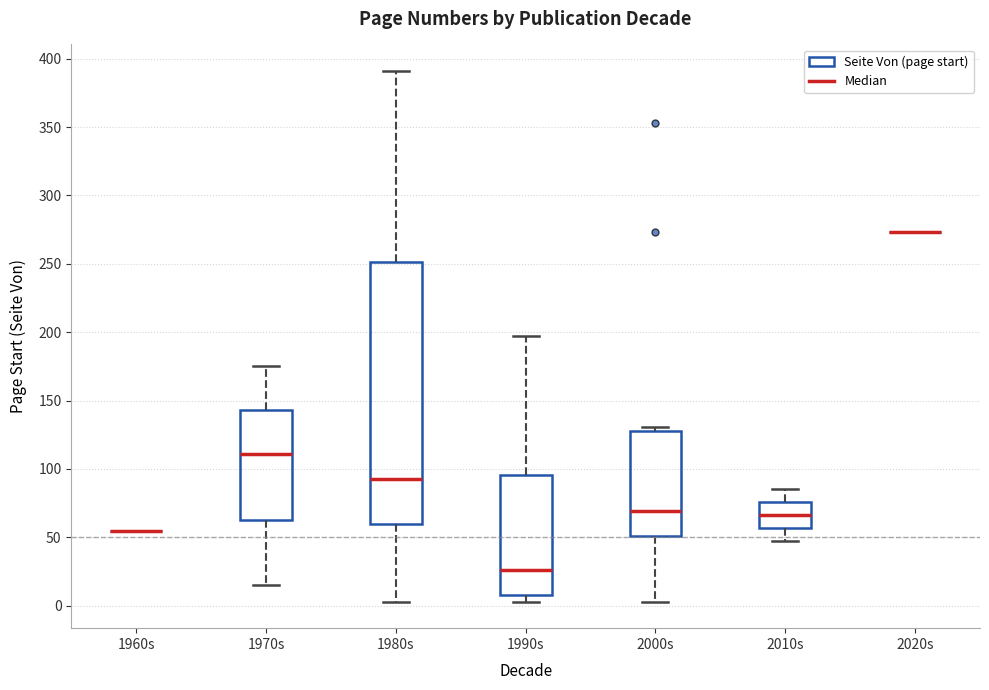

Reading left to right, read every box against the y-axis: the position of its median line, the range the box covers, and the ends of its whiskers. The values are not printed on the chart, so give them approximately, as read against the axis.

1960s: box collapsed to a line at 55, whiskers 55 to 55
1970s: median 110, box 65 to 145, whiskers 15 to 175
1980s: median 95, box 60 to 250, whiskers 5 to 390
1990s: median 25, box 10 to 95, whiskers 5 to 195
2000s: median 70, box 50 to 130, whiskers 5 to 130 (just above the box's upper edge)
2010s: median 65, box 55 to 75, whiskers 45 to 85
2020s: box collapsed to a line at 275, whiskers 275 to 275